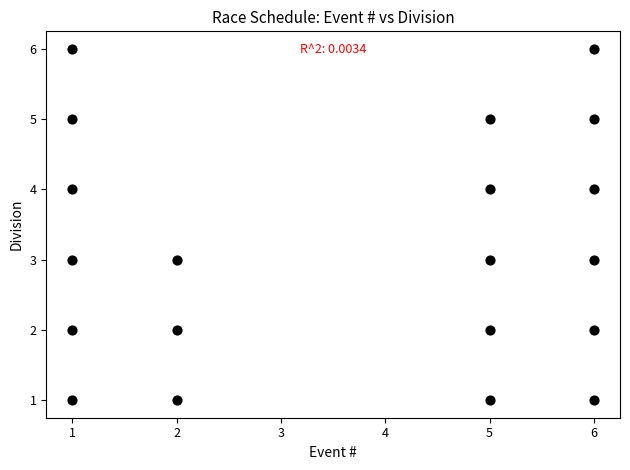

What is the range of X values (max minus min)?

5